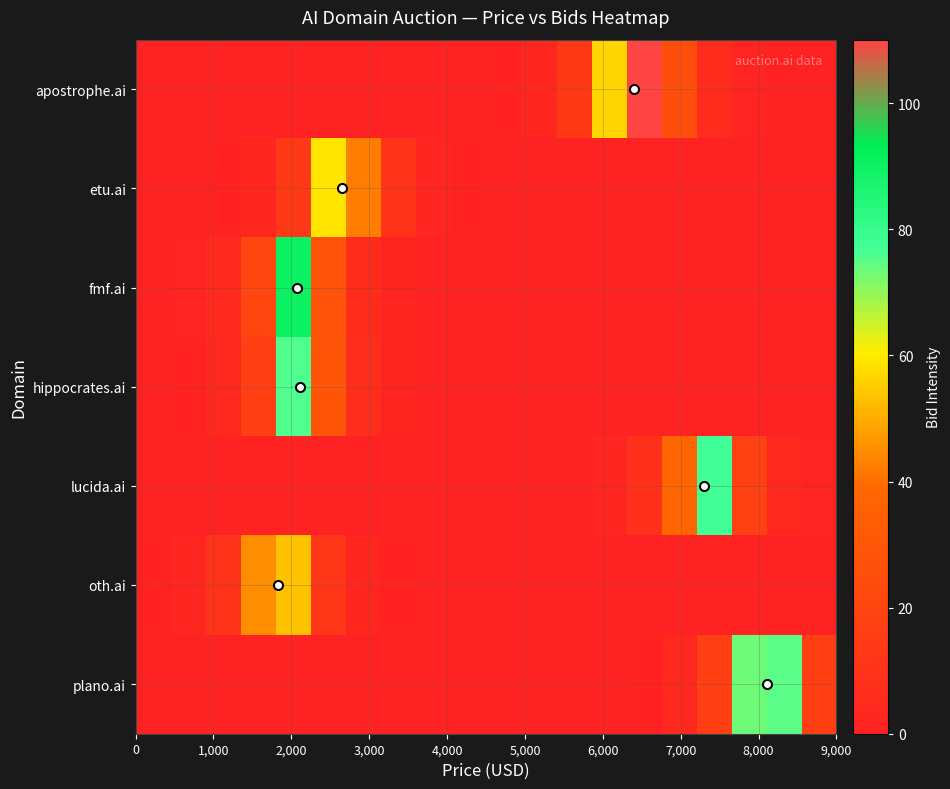

Count the number of categories in the chart.

20